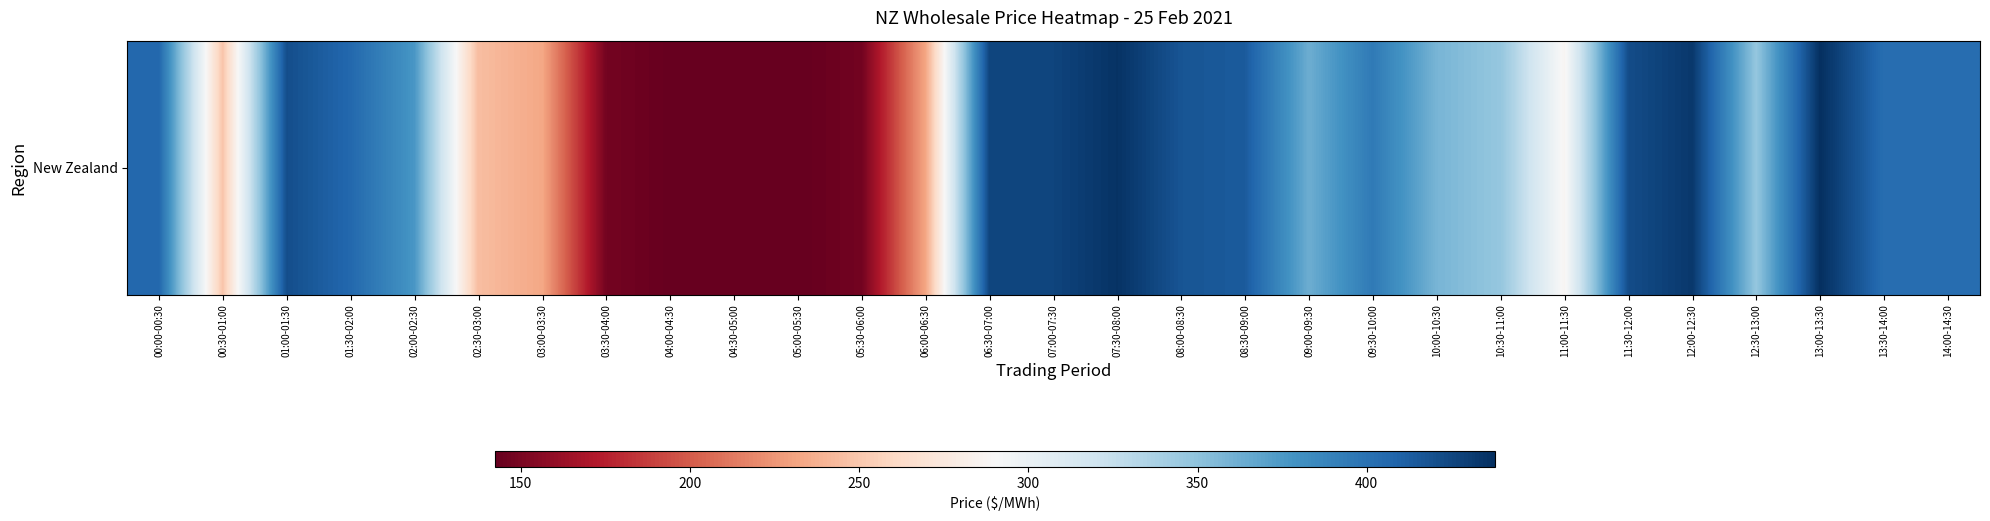

At which label does the data first exceed 375?

00:00-00:30